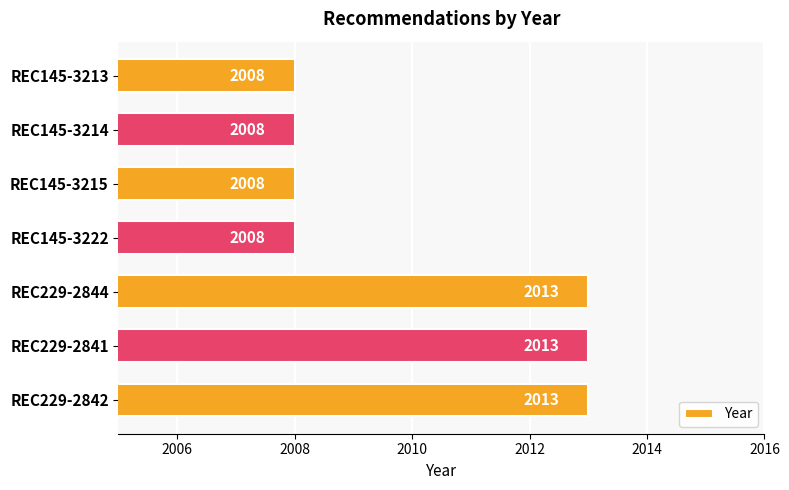

The chart shows a value of 2008 at REC145-3214. True or false?

True